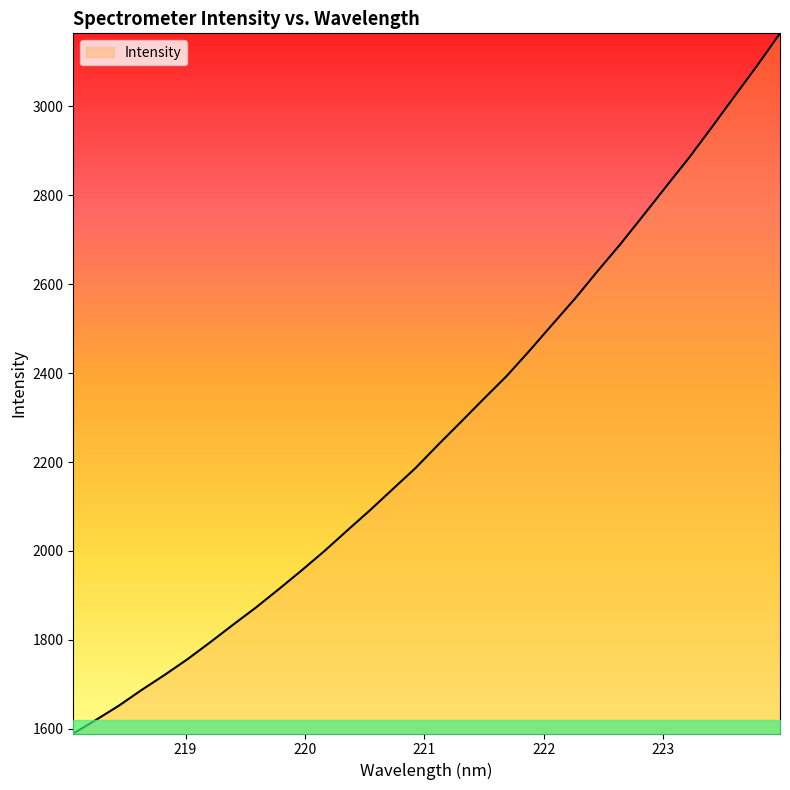

Reading left to right, extract all data points from this chart.

1589.4	1620.2	1652.1	1687.5	1721.1	1756.4	1794.6	1834.0	1872.6	1913.8	1955.9	1999.5	2045.7	2091.3	2138.9	2186.4	2239.1	2290.4	2342.3	2393.4	2450.2	2509.1	2567.5	2629.9	2690.5	2754.7	2819.7	2884.0	2952.4	3022.3	3091.7	3164.1